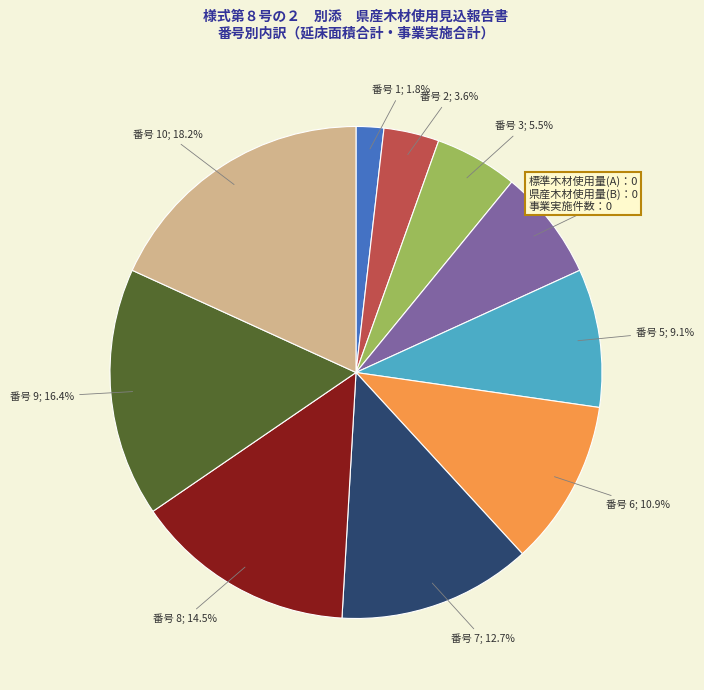

Is there any slice that represents more than half of the pie?

No